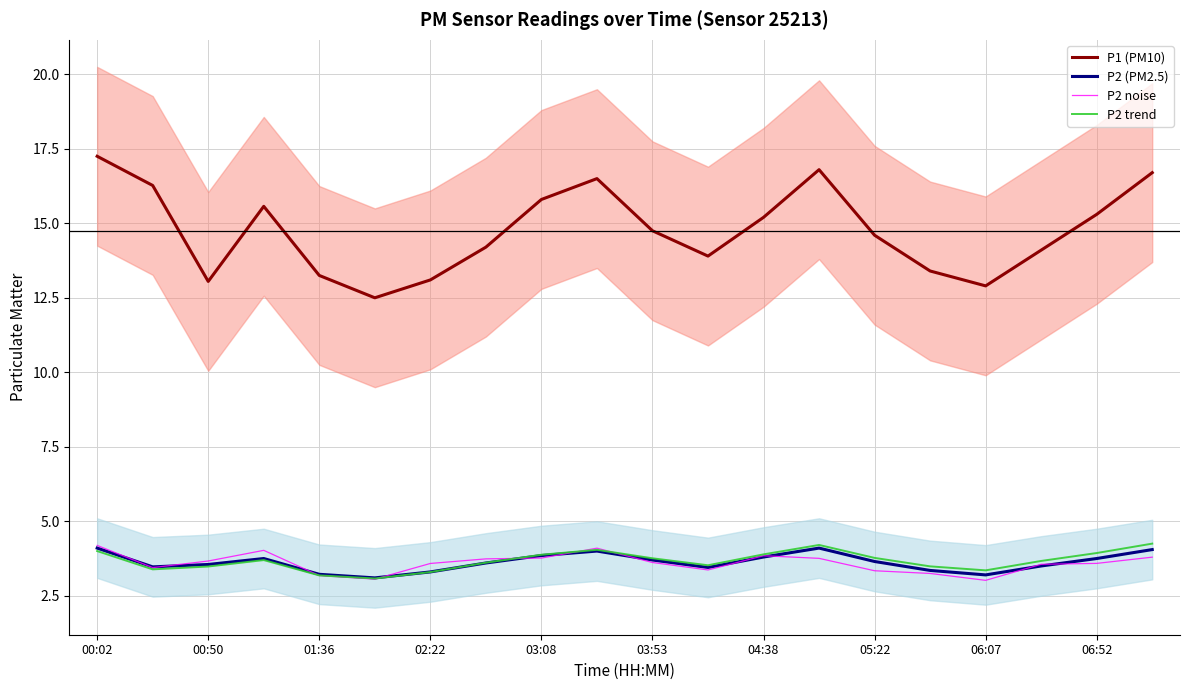

In P2 trend, how many points are higher than both neighbors (excluding endpoints)?

3